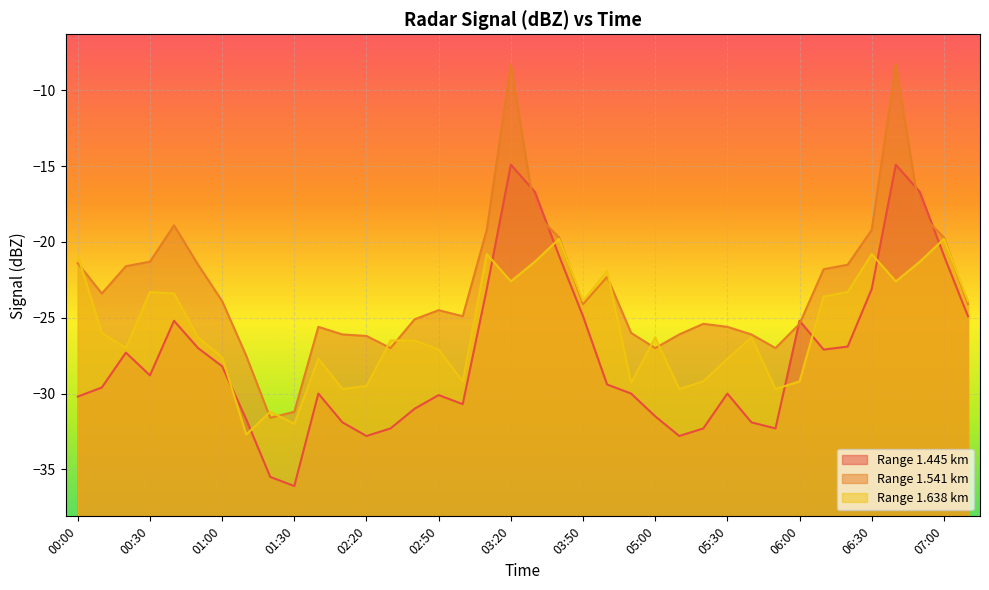

Reading right to left, extract all data points from this chart.

1.445: -24.9	-20.9	-16.7	-14.9	-23.1	-26.9	-27.1	-25.2	-32.3	-31.9	-30.0	-32.3	-32.8	-31.5	-30.0	-29.4	-24.9	-20.9	-16.7	-14.9	-23.1	-30.7	-30.1	-31.0	-32.3	-32.8	-31.9	-30.0	-36.1	-35.5	-31.7	-28.2	-27.0	-25.2	-28.8	-27.3	-29.6	-30.2
1.541: -24.1	-19.7	-18.1	-8.3	-19.2	-21.5	-21.8	-25.4	-27.0	-26.1	-25.6	-25.4	-26.1	-27.0	-26.0	-22.3	-24.1	-19.7	-18.1	-8.3	-19.2	-24.9	-24.5	-25.1	-27.0	-26.2	-26.1	-25.6	-31.2	-31.6	-27.5	-23.9	-21.5	-18.9	-21.3	-21.6	-23.4	-21.4
1.638: -23.9	-19.8	-21.3	-22.6	-20.8	-23.3	-23.6	-29.2	-29.7	-26.3	-27.7	-29.2	-29.7	-26.3	-29.3	-21.9	-23.9	-19.8	-21.3	-22.6	-20.8	-29.2	-27.1	-26.5	-26.5	-29.5	-29.7	-27.7	-32.0	-31.2	-32.7	-27.6	-26.3	-23.4	-23.3	-27.0	-26.0	-20.9